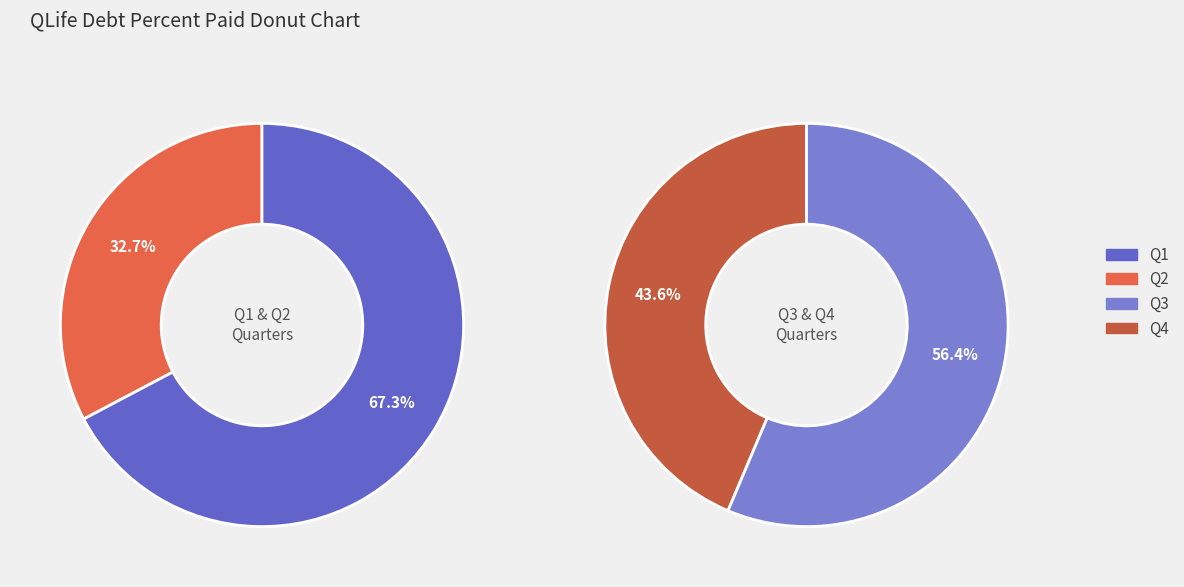

Does any single category account for the majority?

No